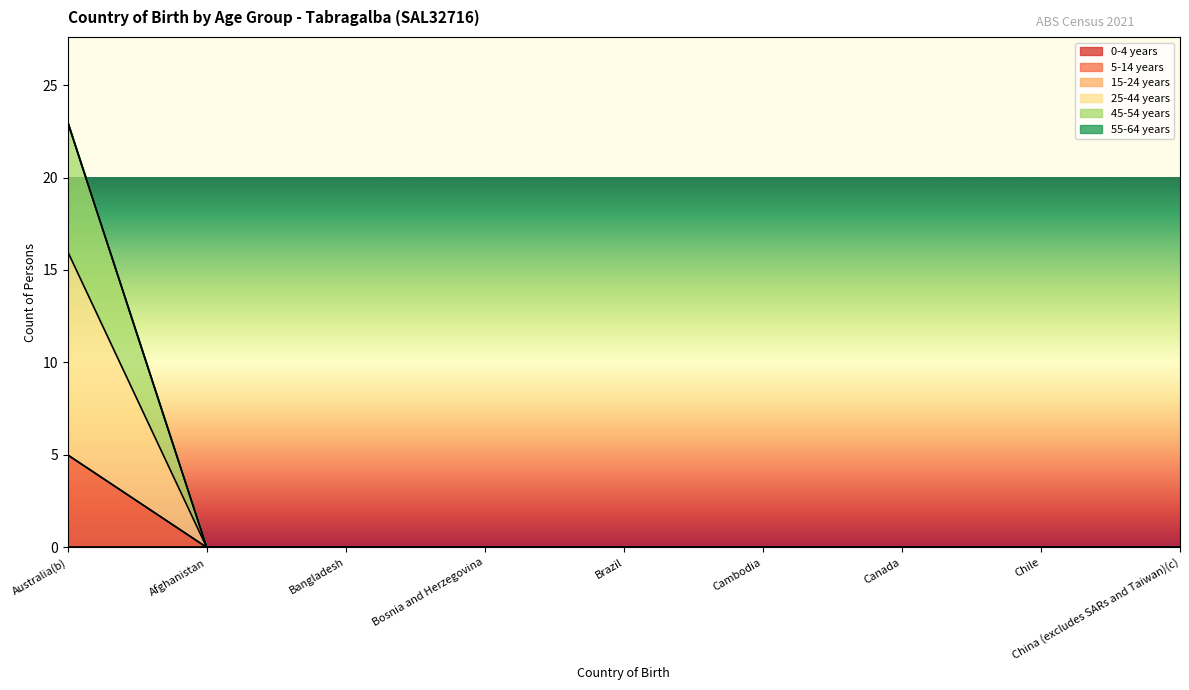

At how many categories does at least one series exceed 13?

1